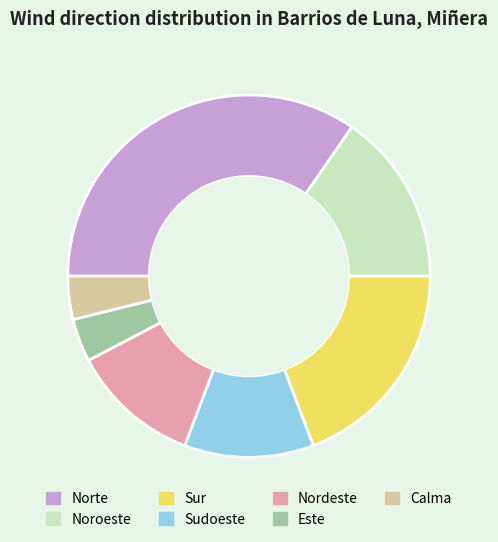

Combined, do Nordeste and Calma account for over 50%?

No